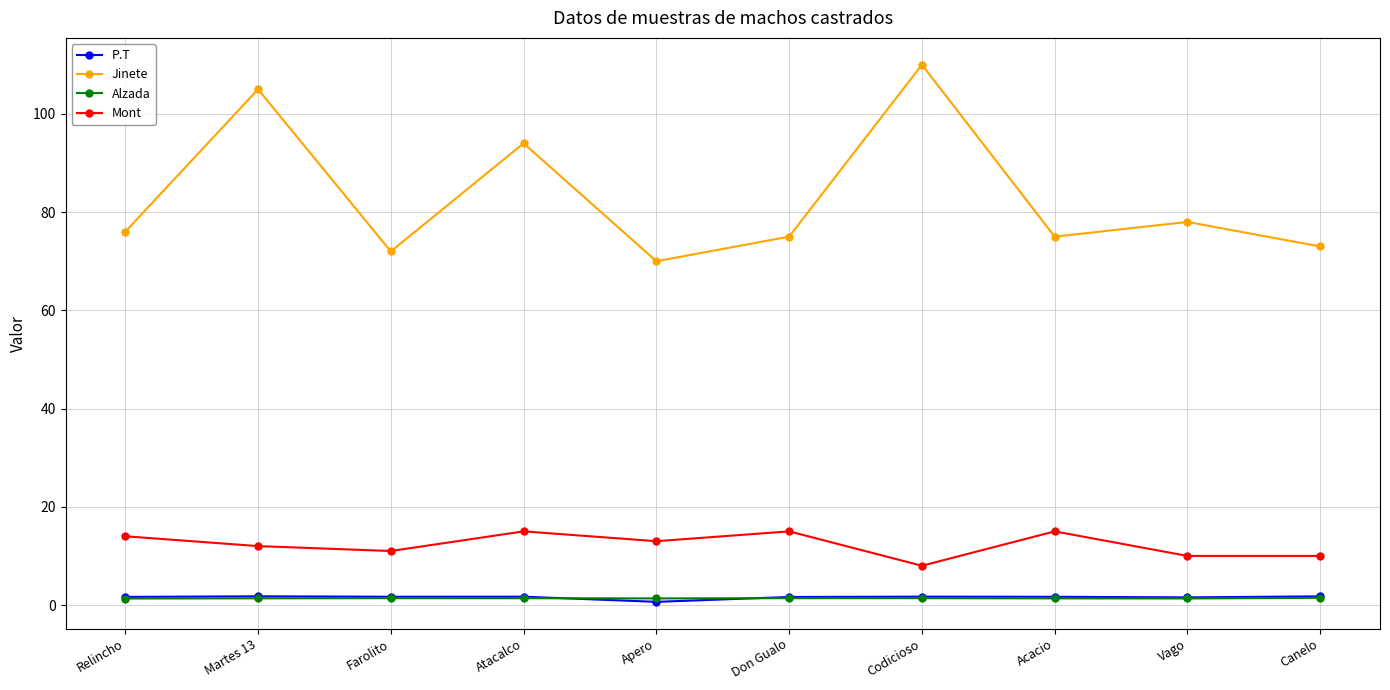

True or false: P.T has more than 0 interior local peaks.

True